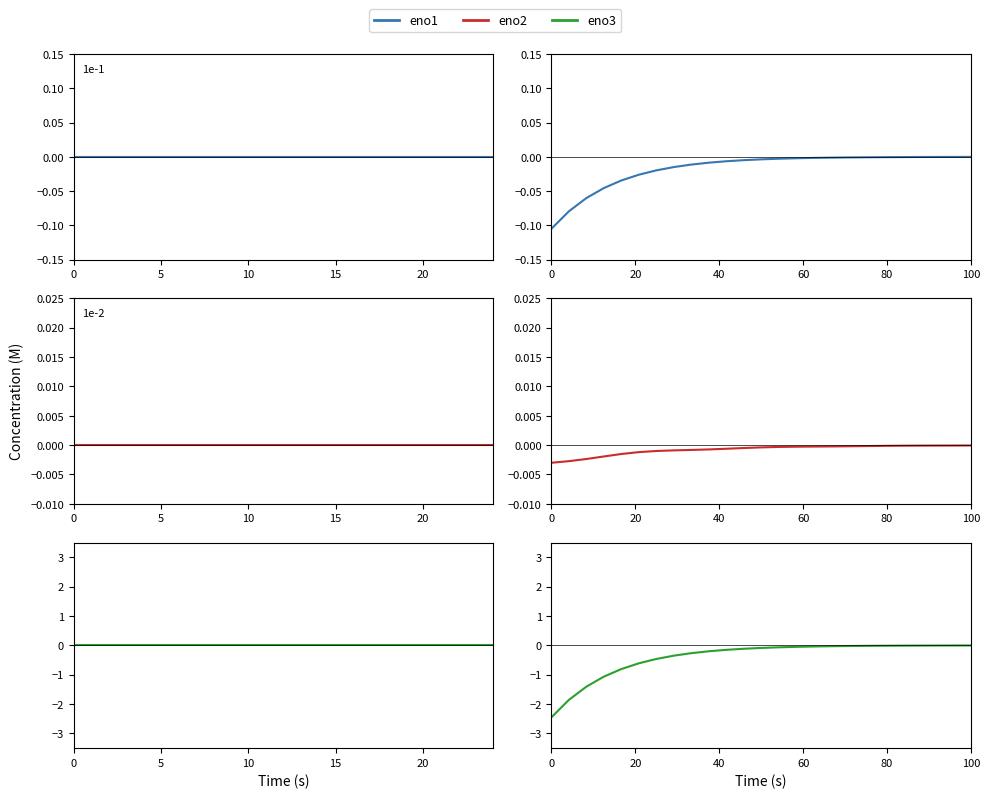

What is the minimum value shown in the chart?

-2.4